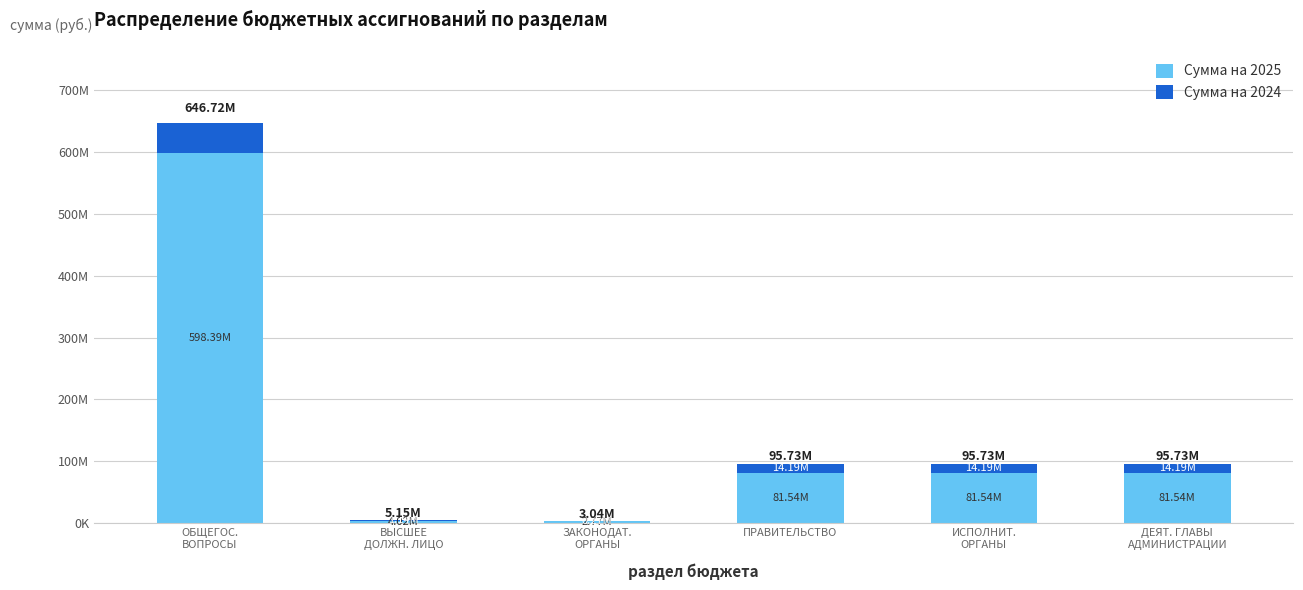

Does the chart contain stacked bars?

Yes